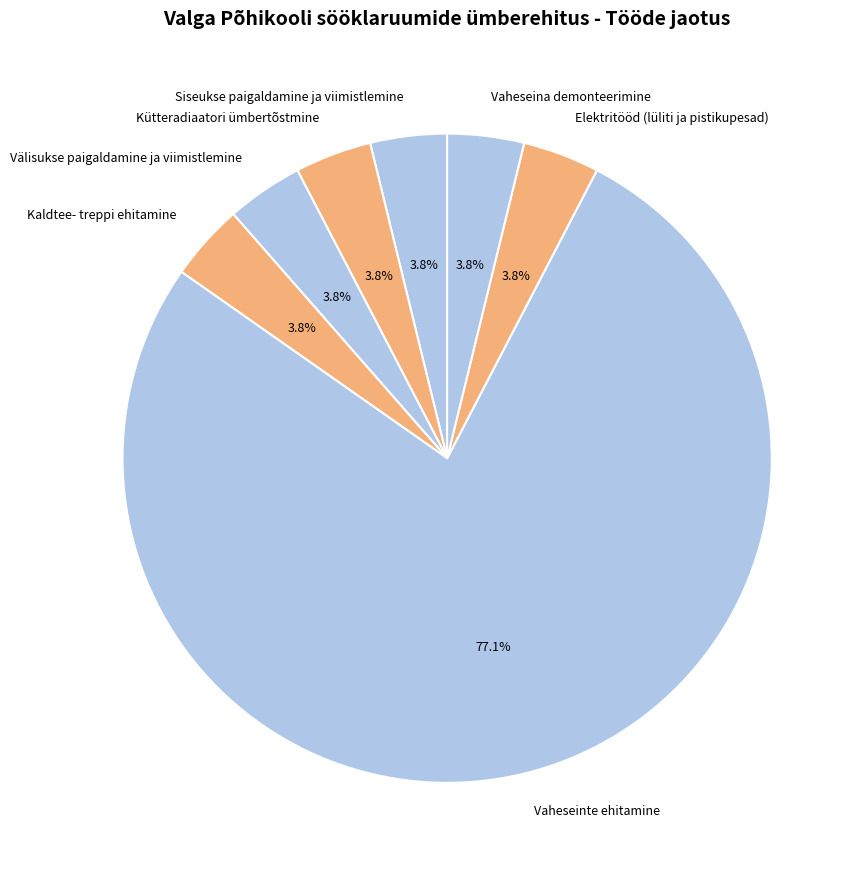

Is there any slice that represents more than half of the pie?

Yes